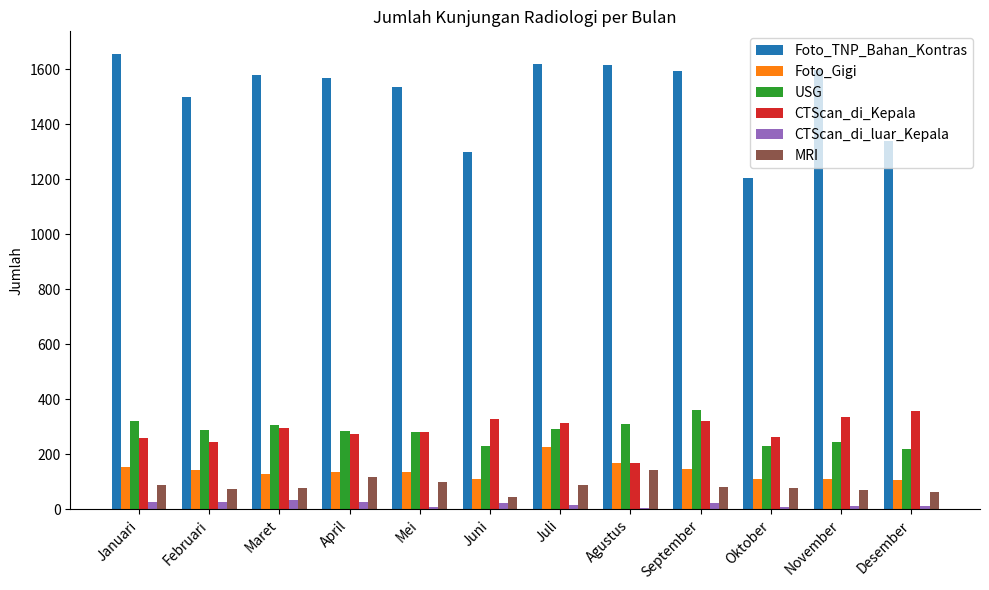

Which series changed the most between April and Juni?

Foto_TNP_Bahan_Kontras